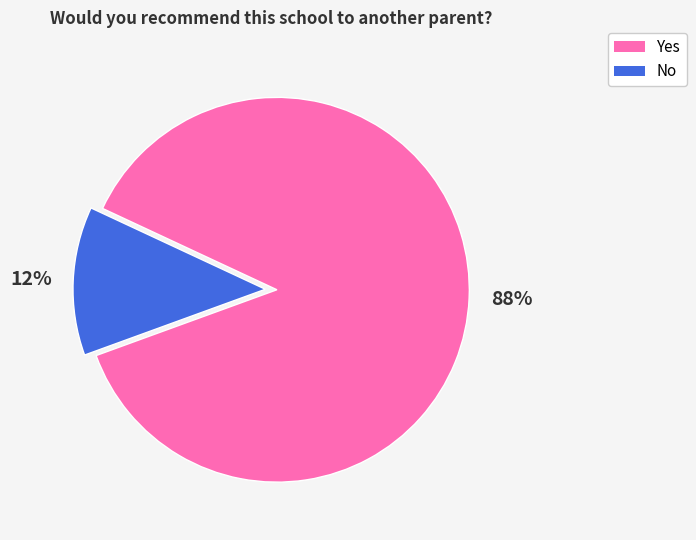

How many segments does this pie chart have?

2